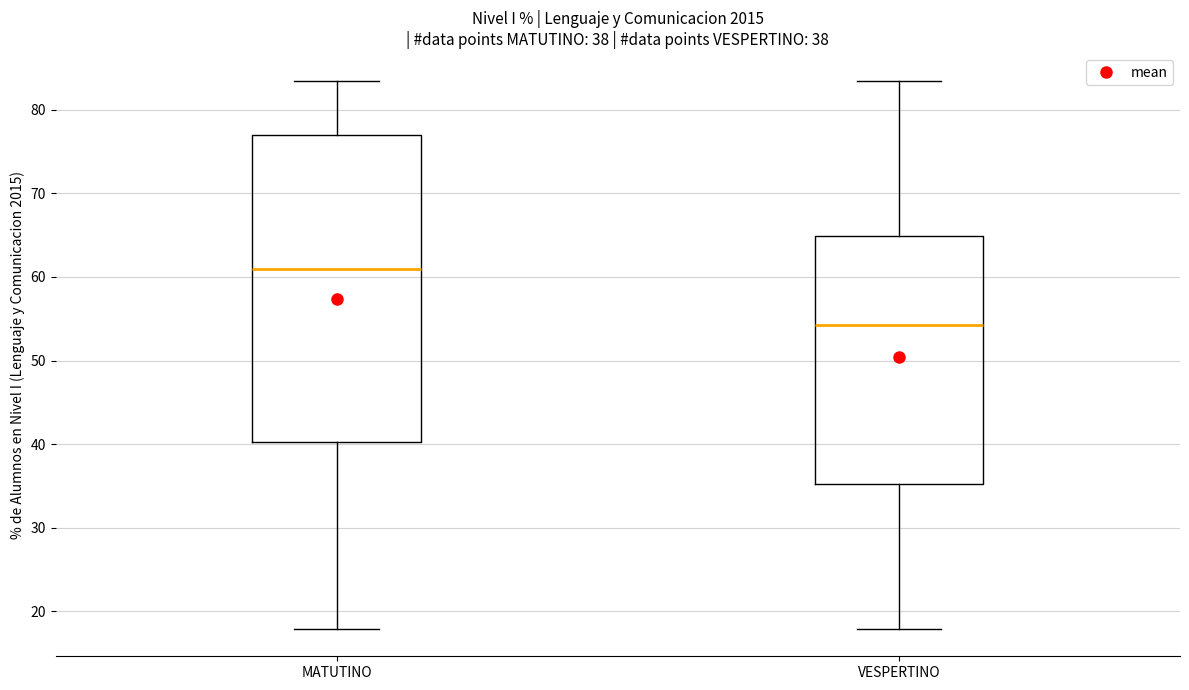

Comparing the boxes themselves (not the whiskers), which one is the tallest?

MATUTINO